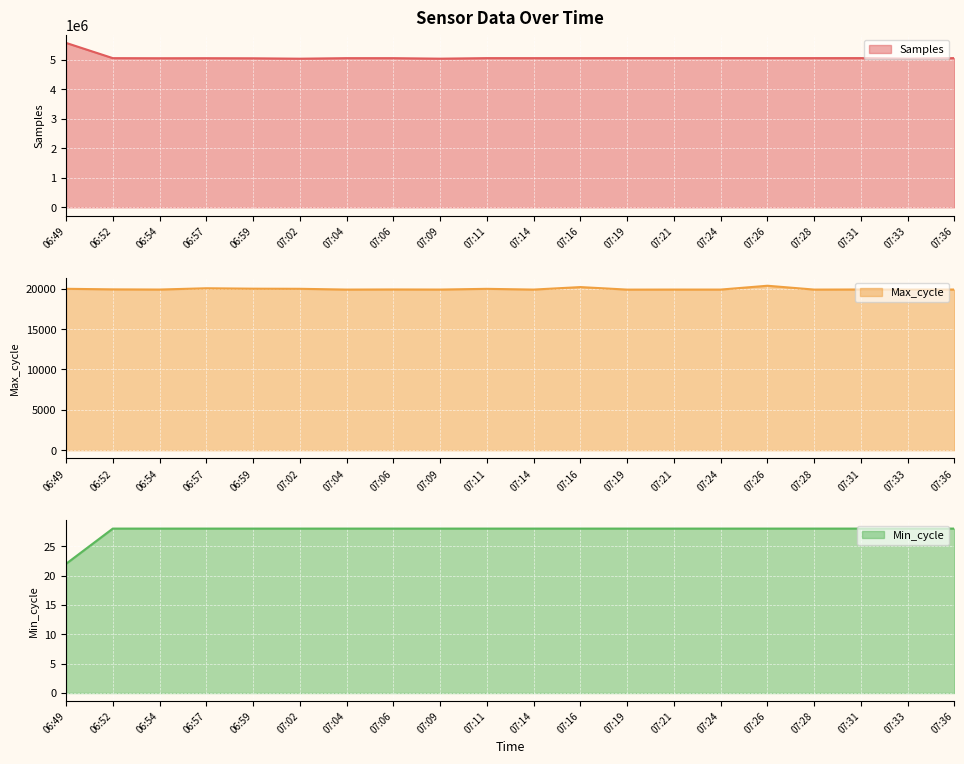

Is the value of Min_cycle at 06:59 greater than the value of Samples at 06:57?

No